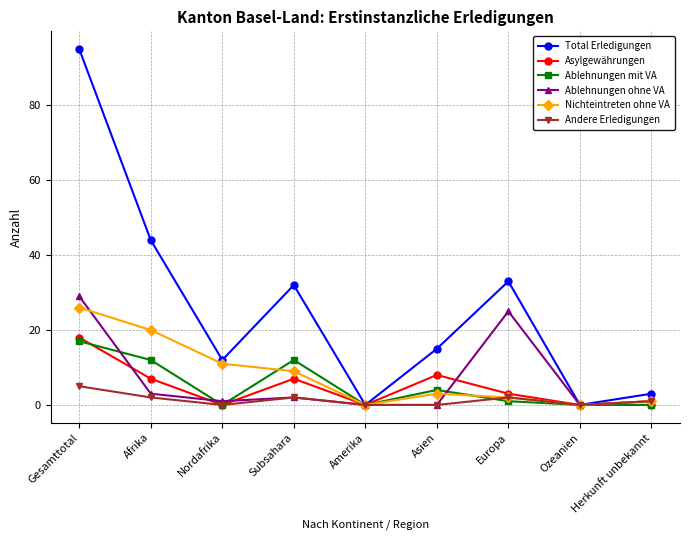

Is the value of Asylgewährungen at Afrika greater than the value of Ablehnungen ohne VA at Subsahara?

Yes